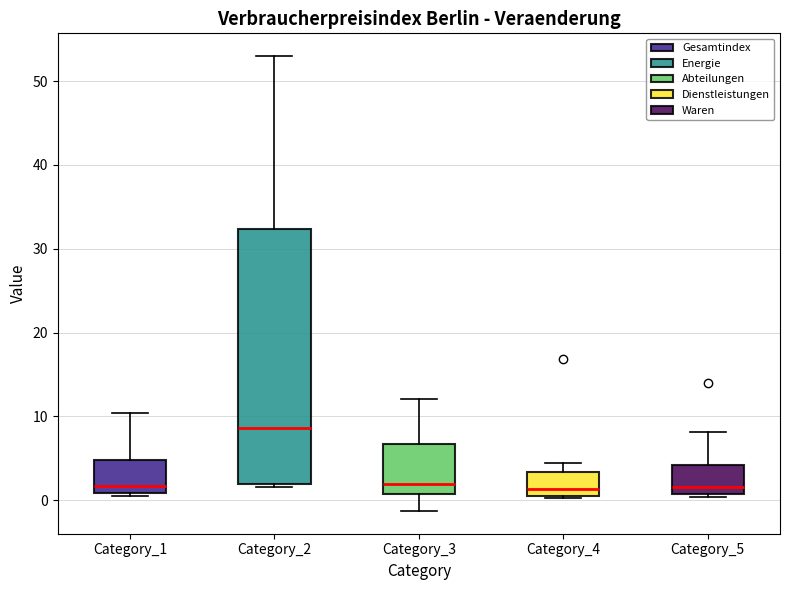

Where is the upper edge of the box for Category_1 on the y-axis? The values are not printed on the chart, so give them approximately, as read against the axis.

5